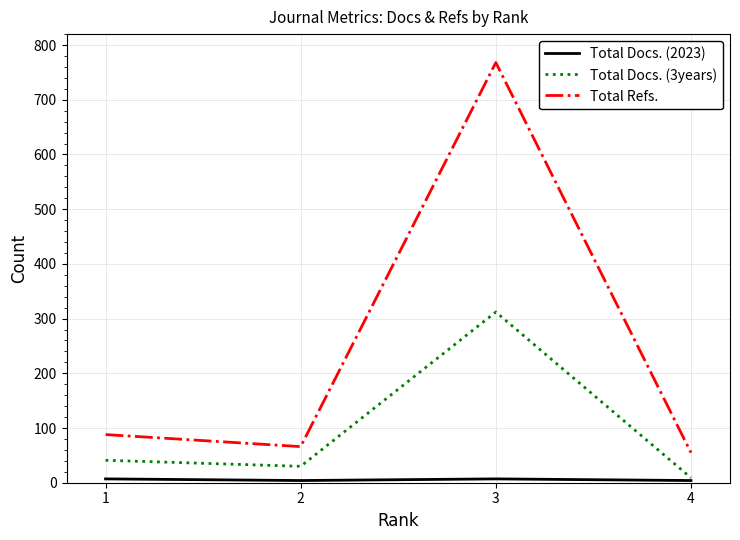

The Total Refs. series shows 109 at 2. True or false?

False